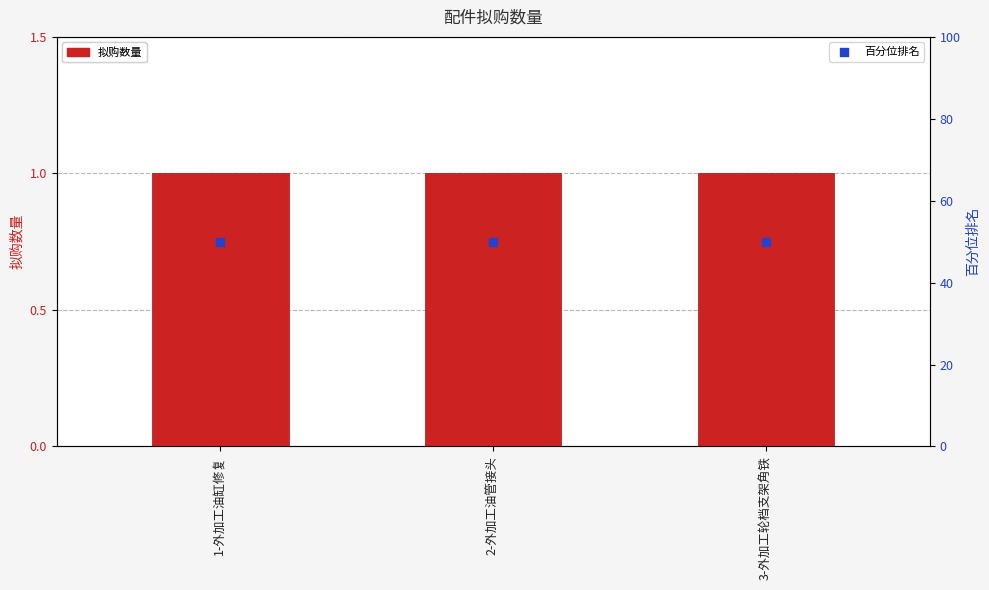

Which series has the largest total across all categories?

百分位排名